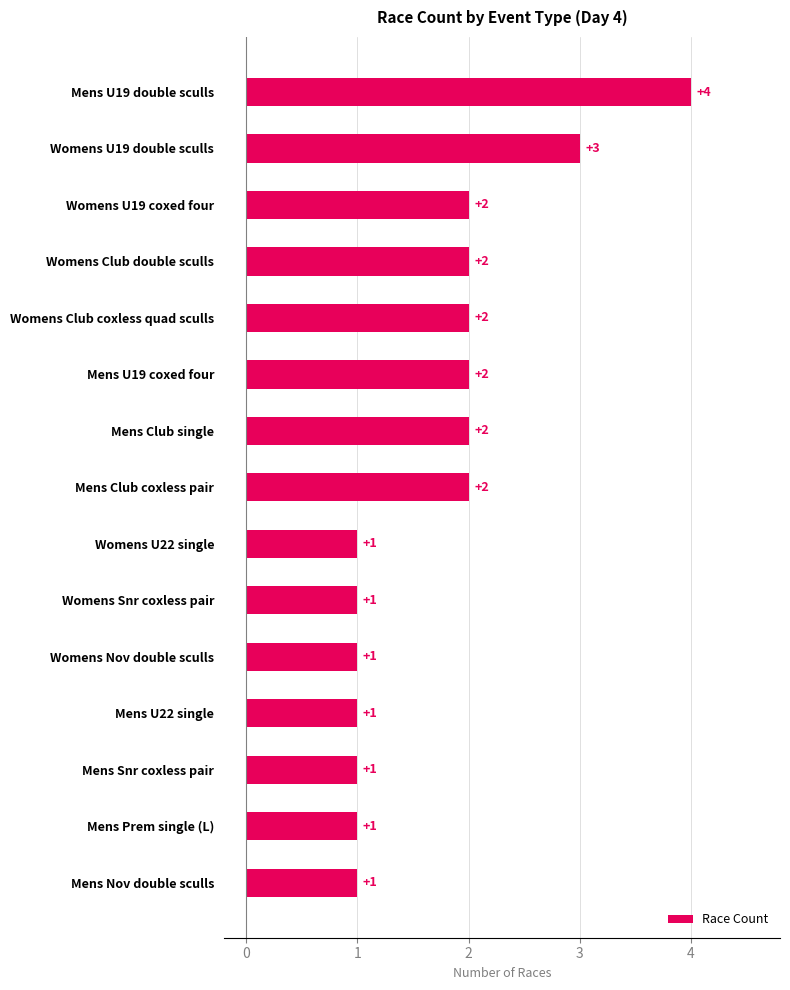

Count the number of categories in the chart.

15